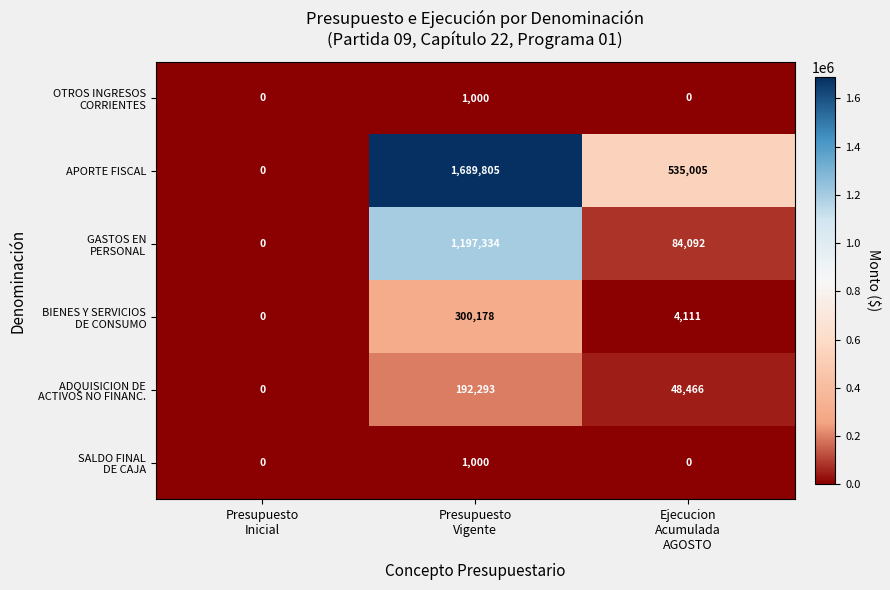

What is the difference between the maximum and minimum values in the APORTE FISCAL series?

1689805